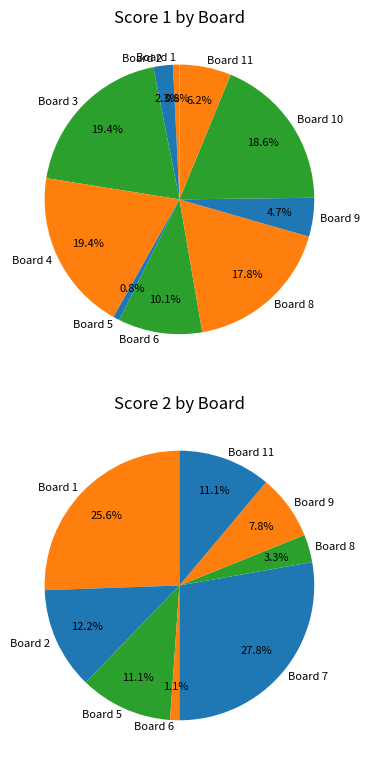

Does any single category account for the majority?

No